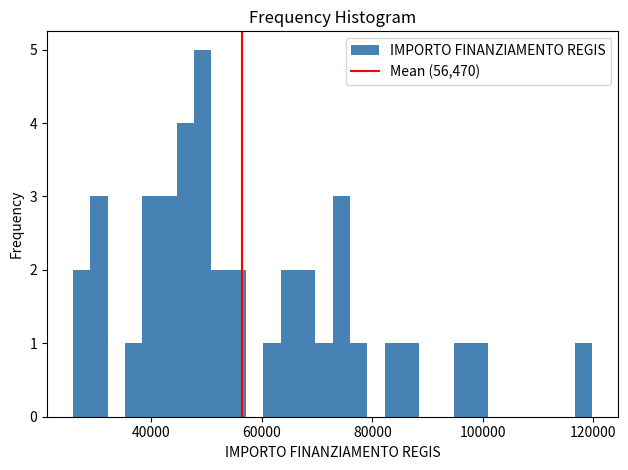

Read against the x-axis, roughly where is the centre of the tallest bar?

50000